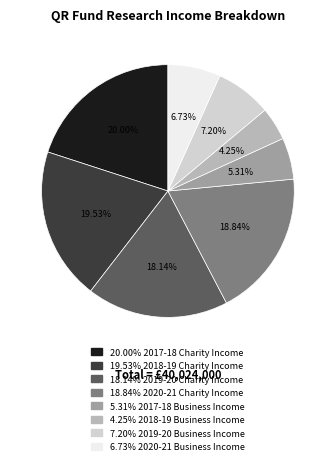

Is there a majority slice in this chart?

No